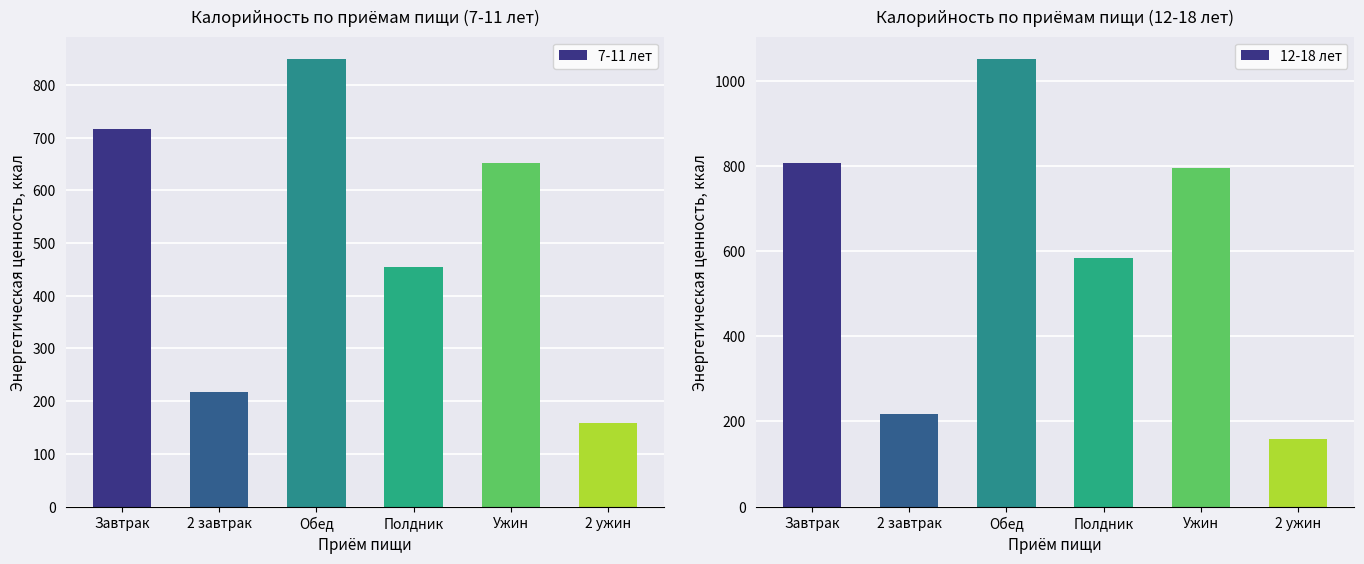

At which category is the sum across all series the highest?

Обед